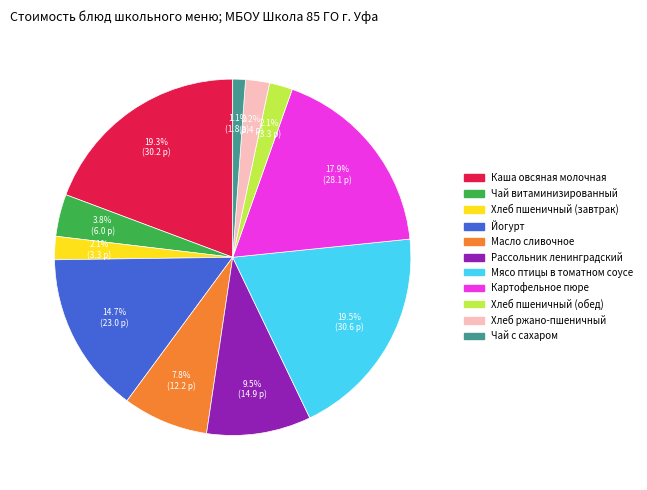

Is the sum of Каша овсяная молочная and Хлеб ржано-пшеничный greater than half?

No